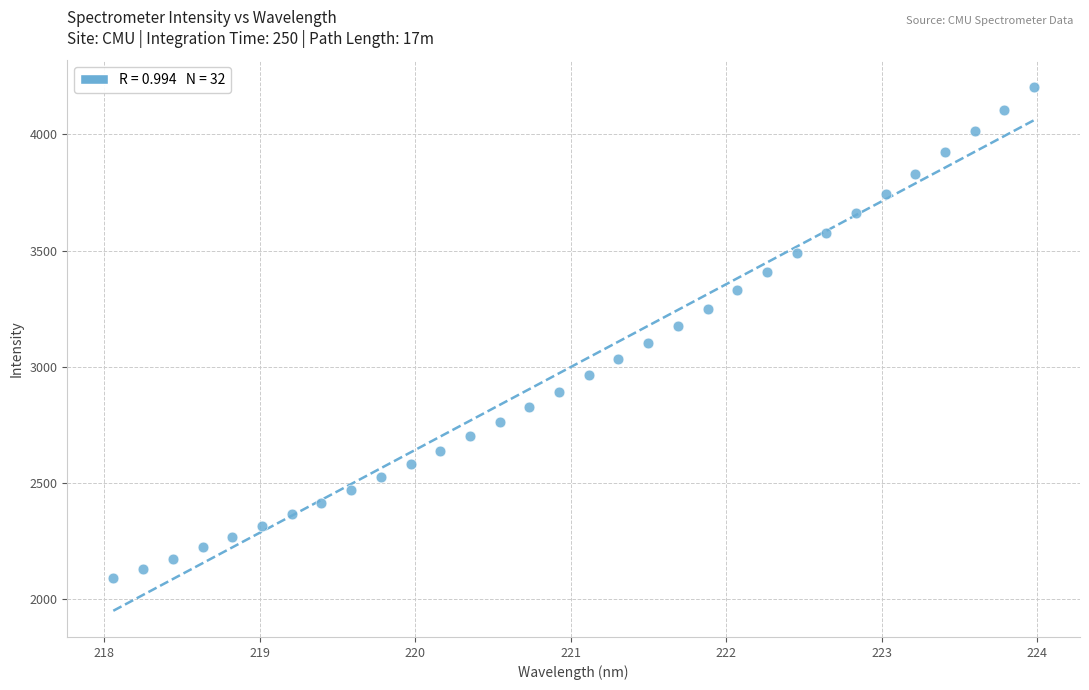

What is the range of X values (max minus min)?

5.9